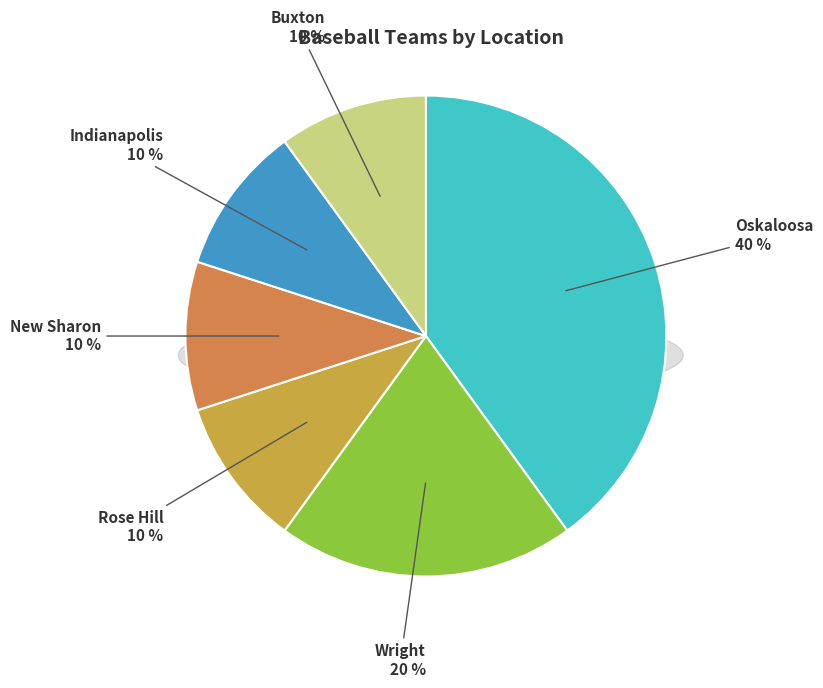

Combined, do Indianapolis and Rose Hill account for over 50%?

No